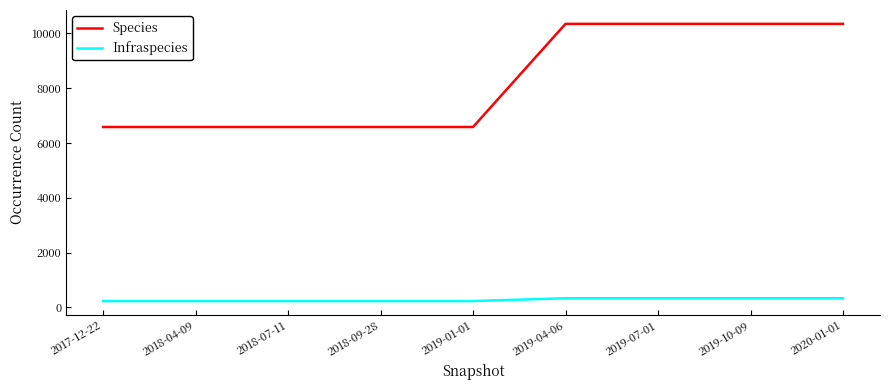

What is the maximum value shown in the chart?

10351